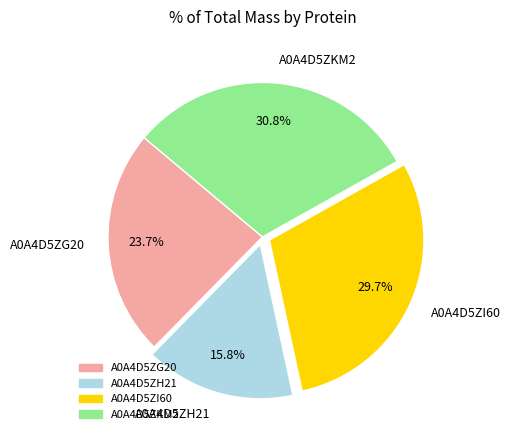

Is the sum of A0A4D5ZI60 and A0A4D5ZG20 greater than half?

Yes